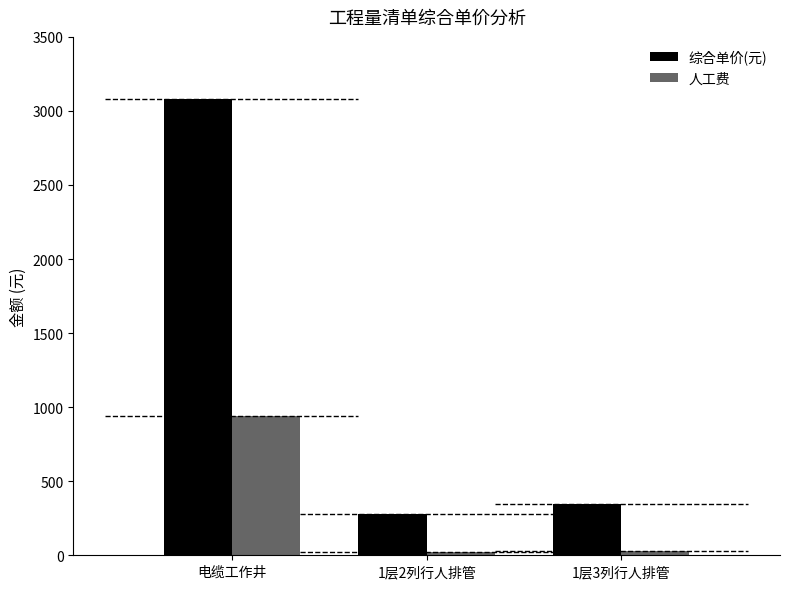

How many values in the 综合单价(元) series are below 344?

1